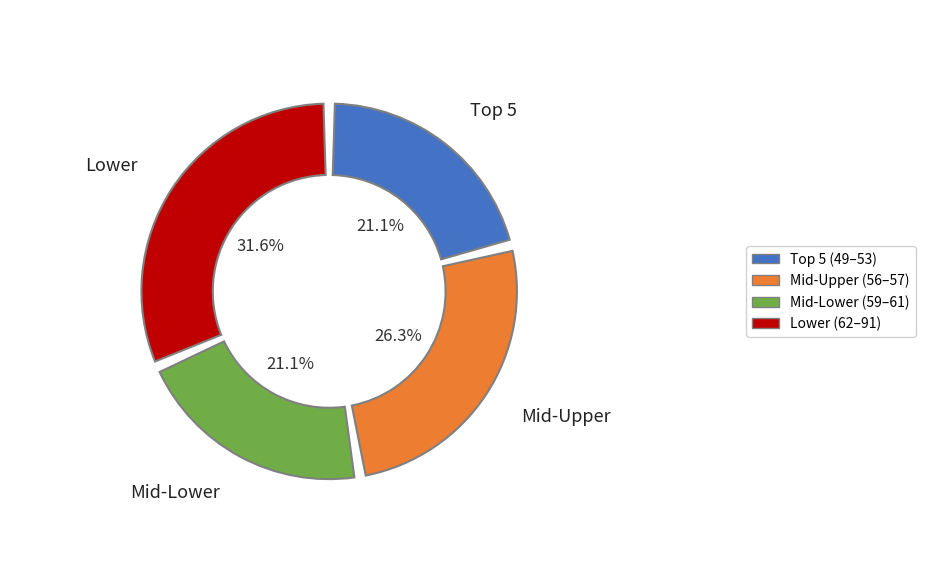

Does Nick Jenshak represent more than half of the total?

No